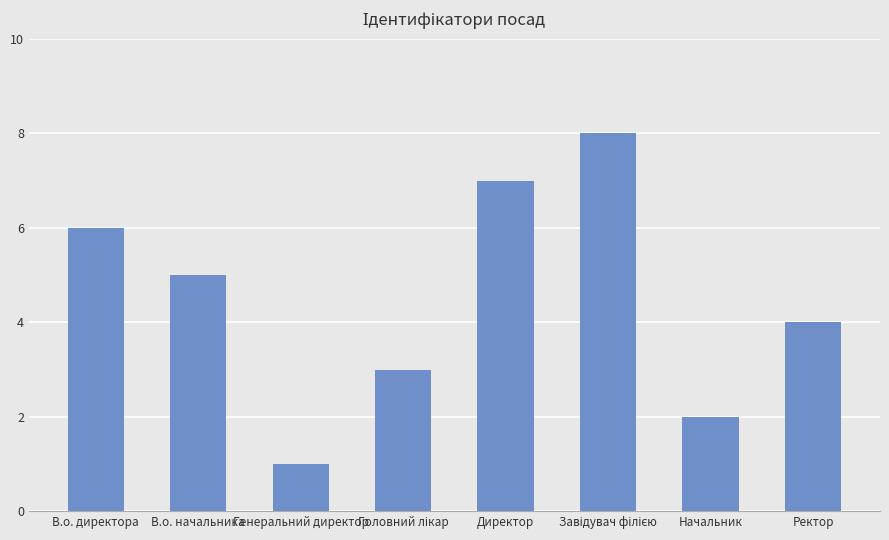

Where is the data nearest to the value 4?

Ректор